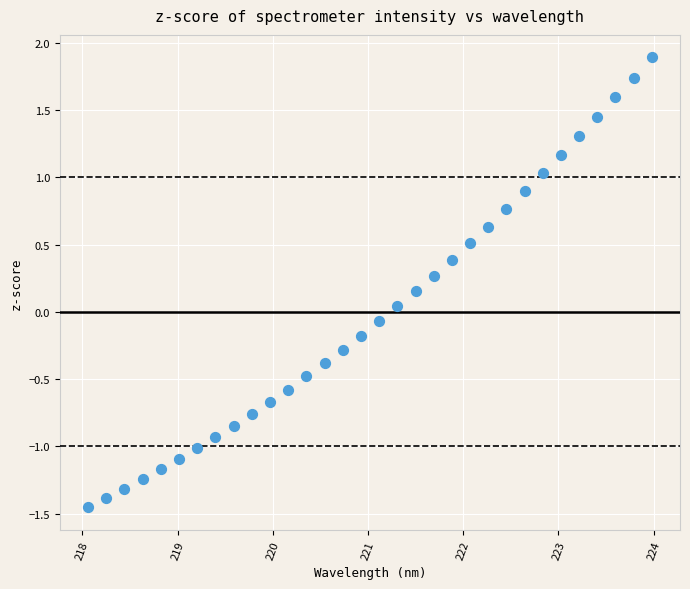

What is the range of X values (max minus min)?

5.9